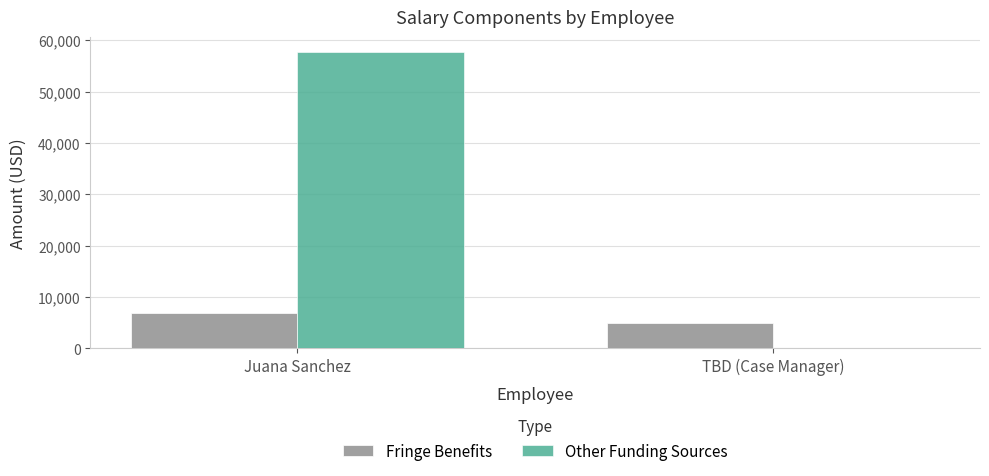

The value of Other Funding Sources at Juana Sanchez is 57750. True or false?

True